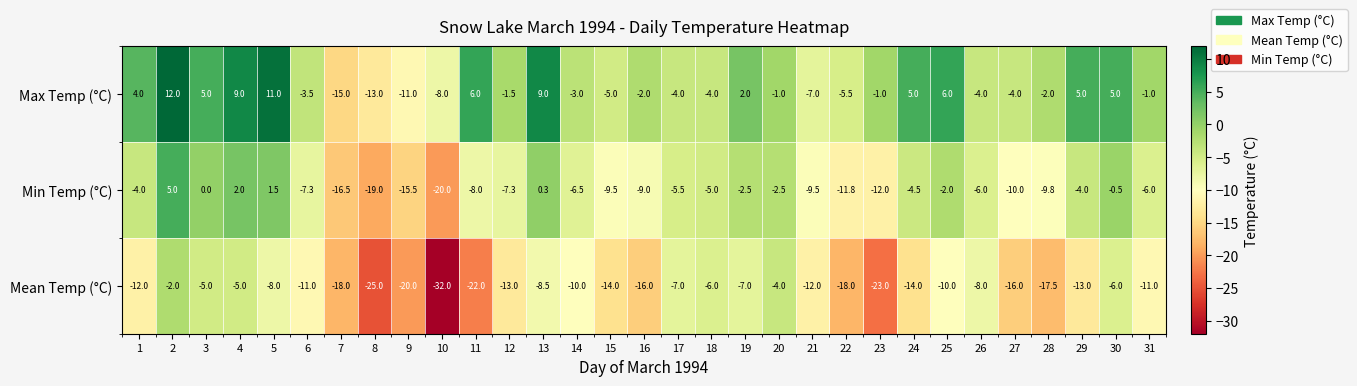

Which series has the largest total across all categories?

Max Temp (°C)